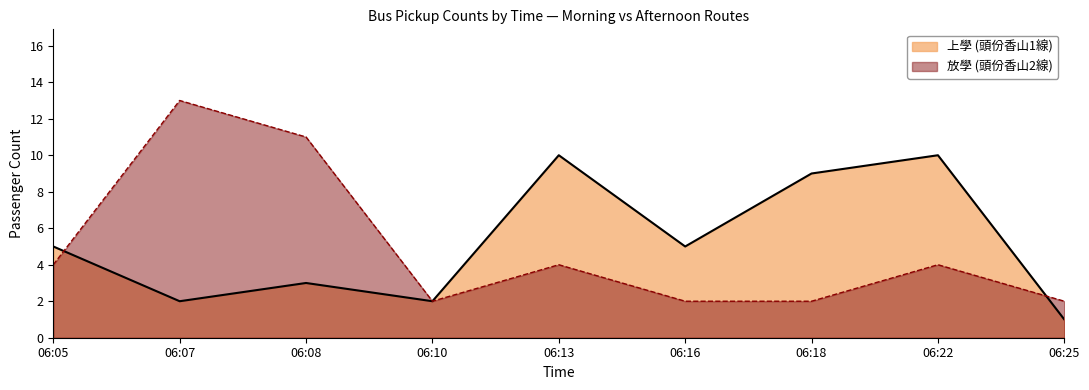

Rank the categories by 放學 (頭份香山2線) value from highest to lowest.

06:07, 06:08, 06:05, 06:13, 06:22, 06:10, 06:16, 06:18, 06:25